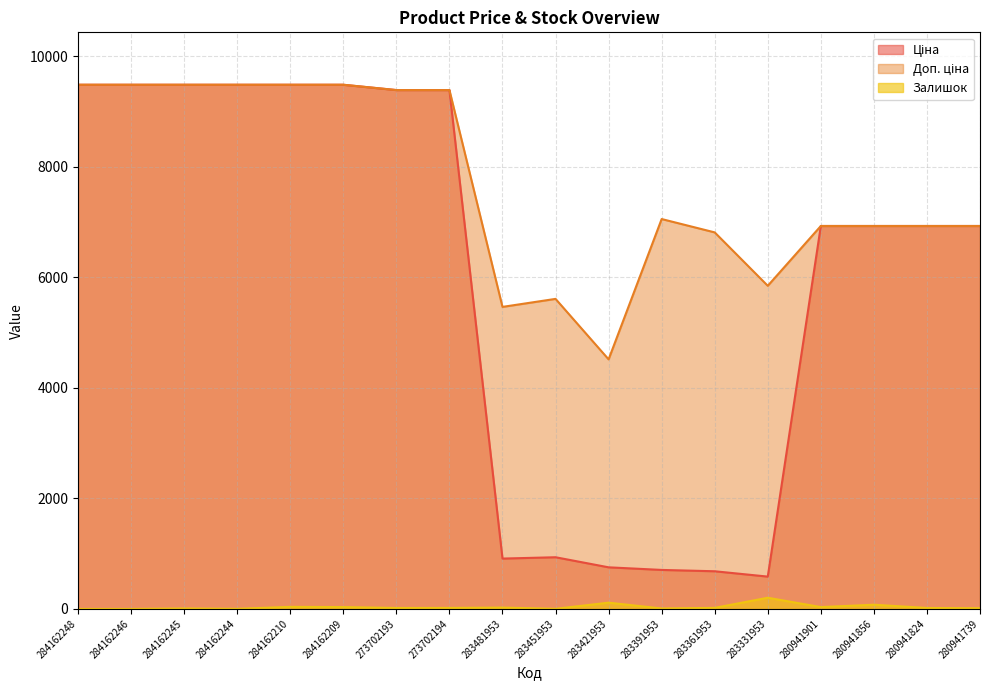

Does the chart display data point markers on the line(s)?

No